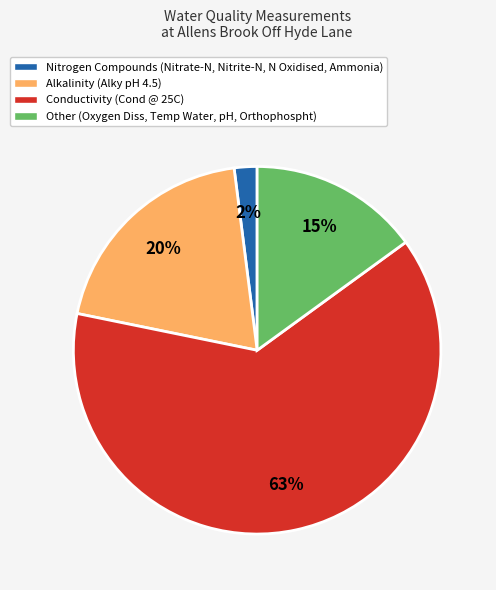

How many segments does this pie chart have?

4